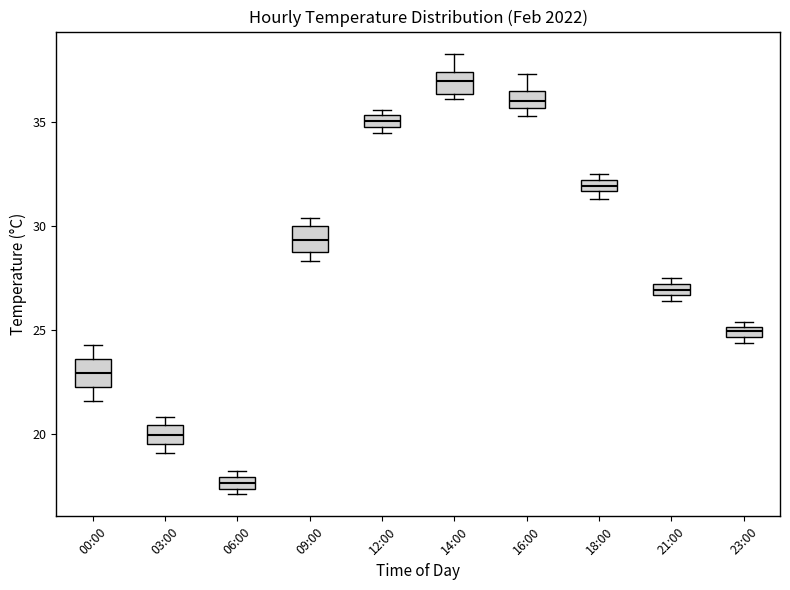

Which box has the lowest median line?

06:00